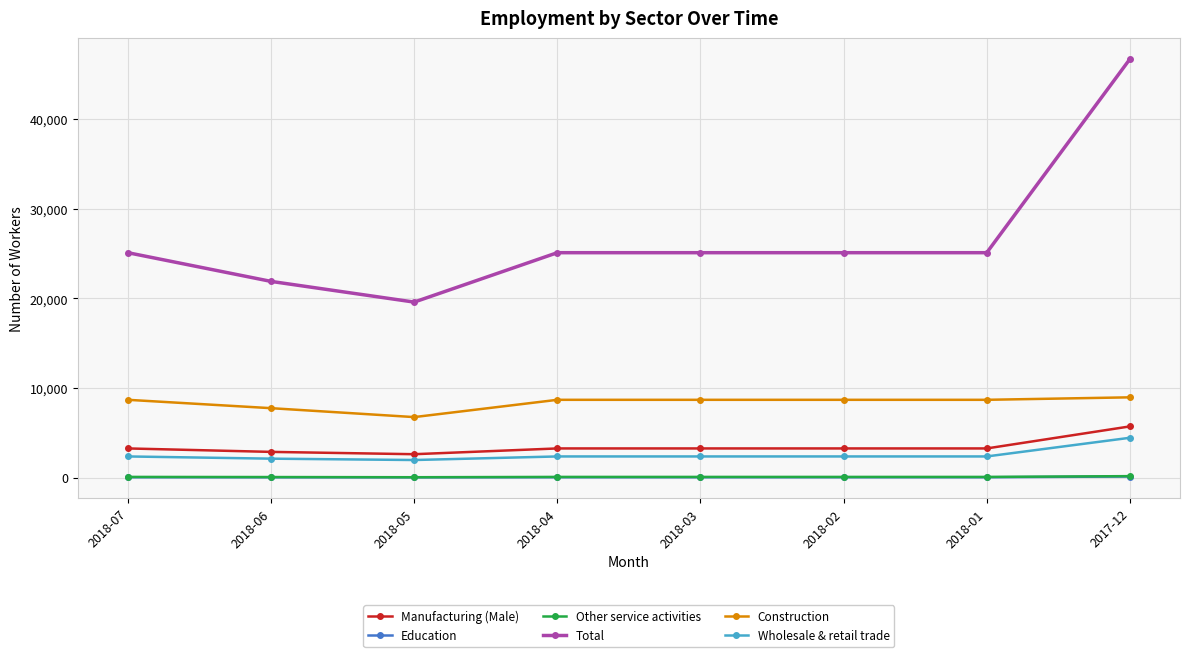

The Total series shows 10483 at 2018-03. True or false?

False